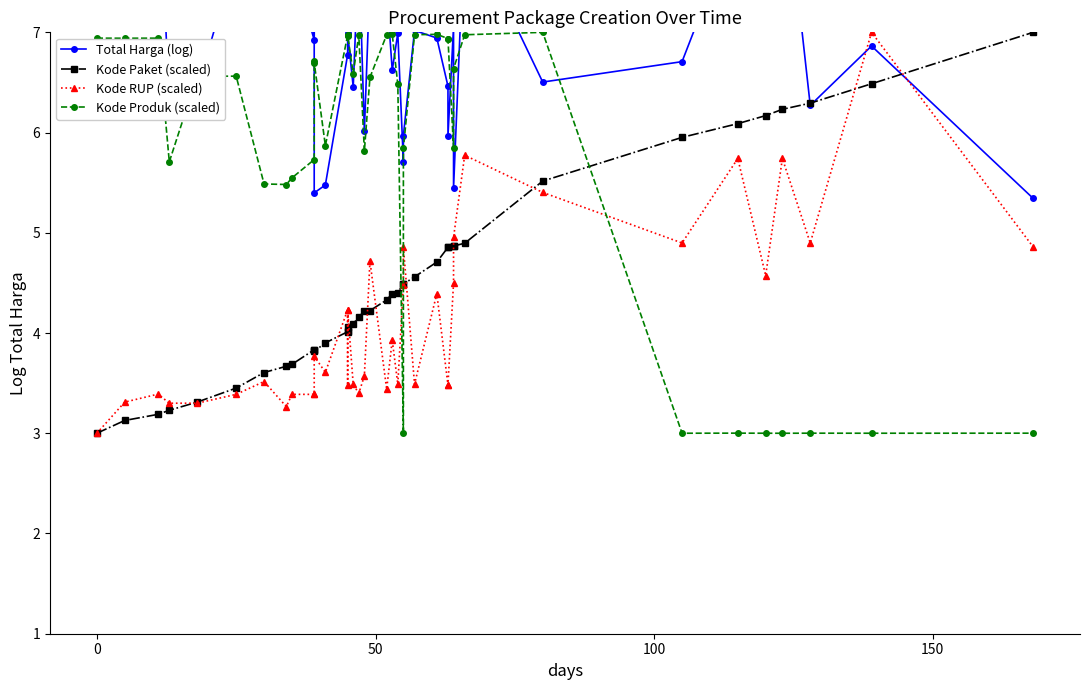

True or false: Total Harga (log) has a value of 1.4 at 24.

False